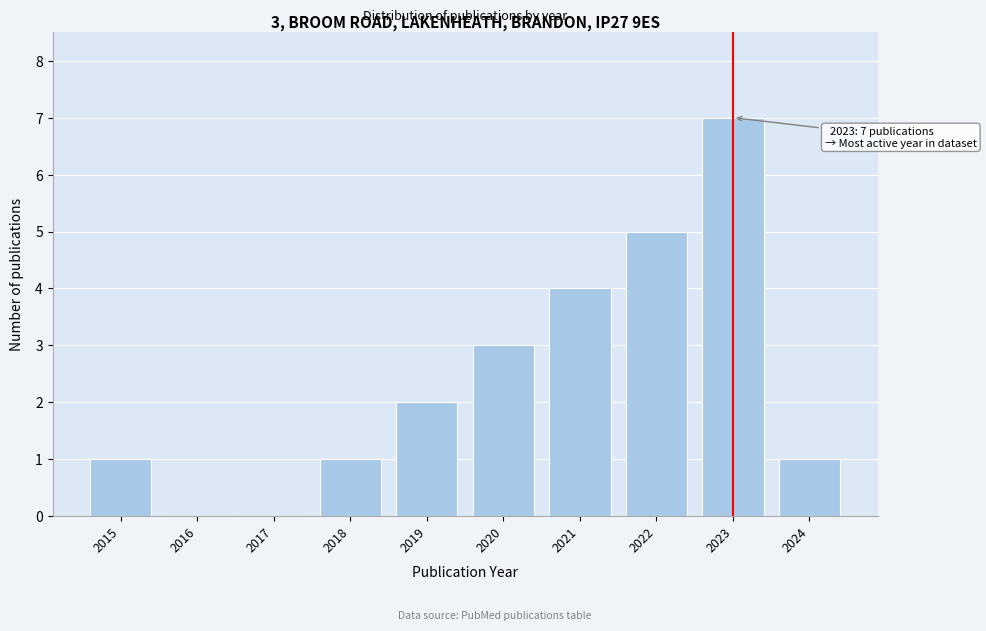

Reading left to right, transcribe all the data shown in this chart.

2015=1	2016=0	2017=0	2018=1	2019=2	2020=3	2021=4	2022=5	2023=7	2024=1